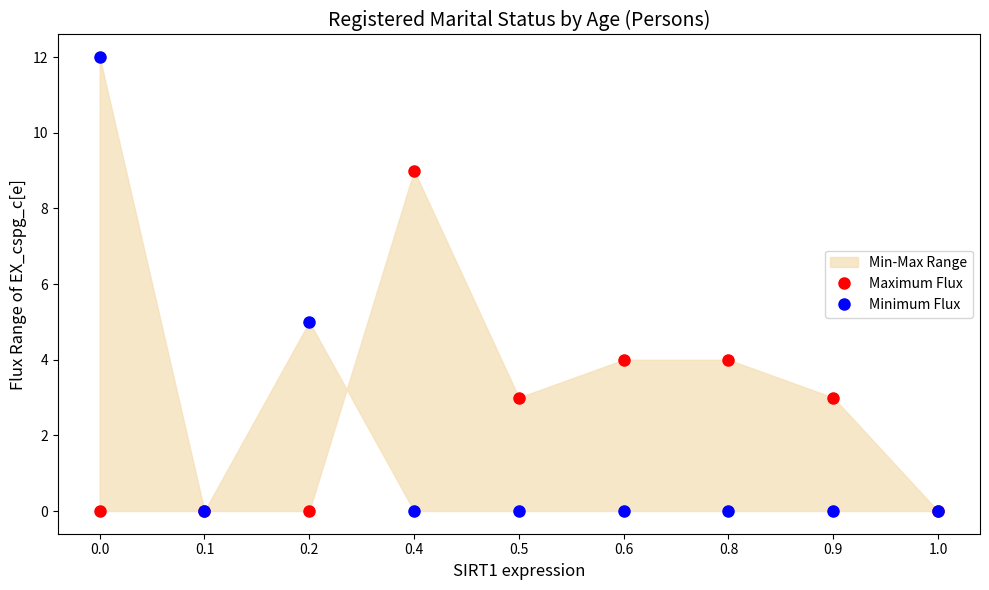

What is the label of the 5th point from the right?

0.5